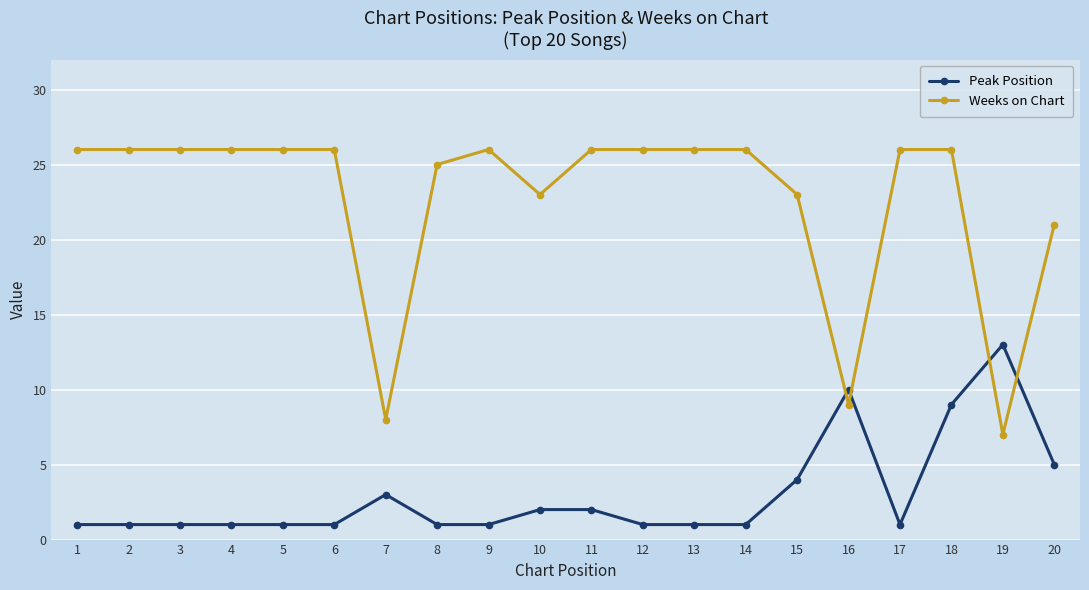

Which series has the largest total across all categories?

Weeks on Chart